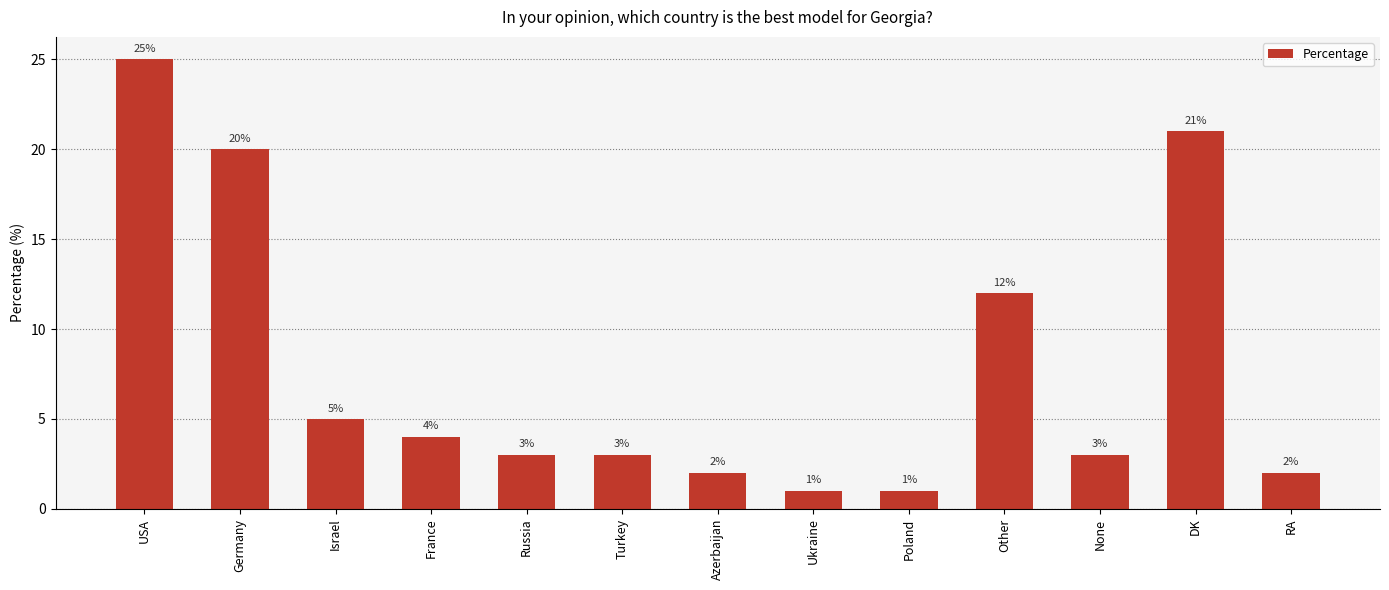

Reading right to left, what are all the values shown in this chart?

RA=2	DK=21	None=3	Other=12	Poland=1	Ukraine=1	Azerbaijan=2	Turkey=3	Russia=3	France=4	Israel=5	Germany=20	USA=25